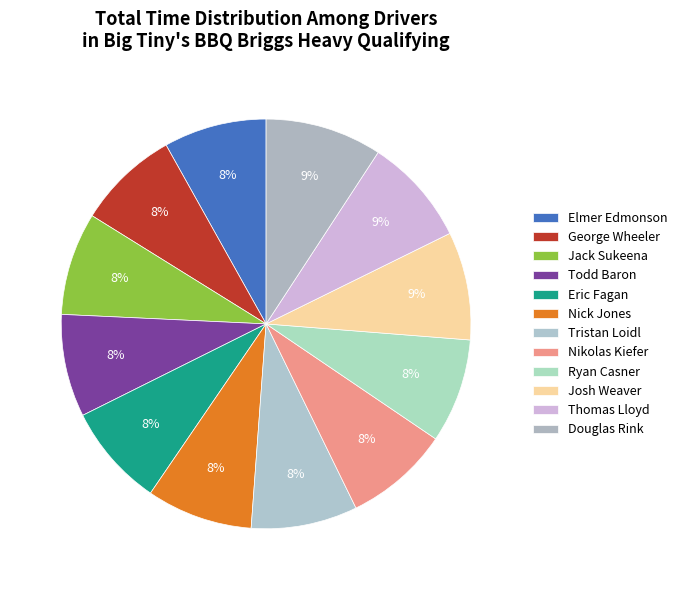

How many slices are in this pie chart?

12